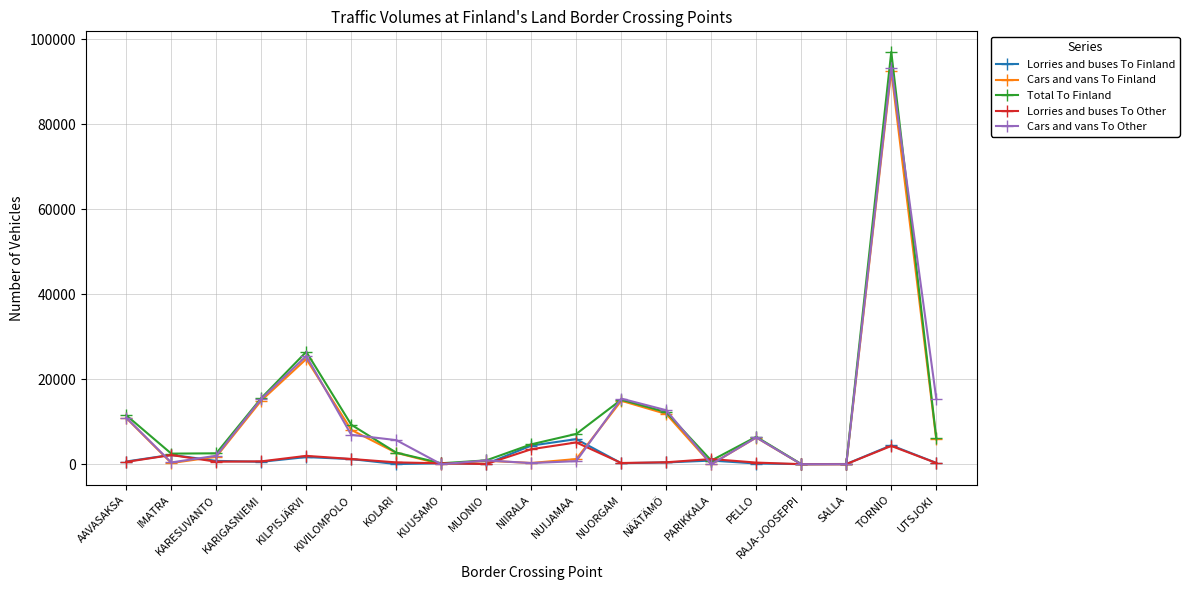

How many lines are shown in the chart?

5